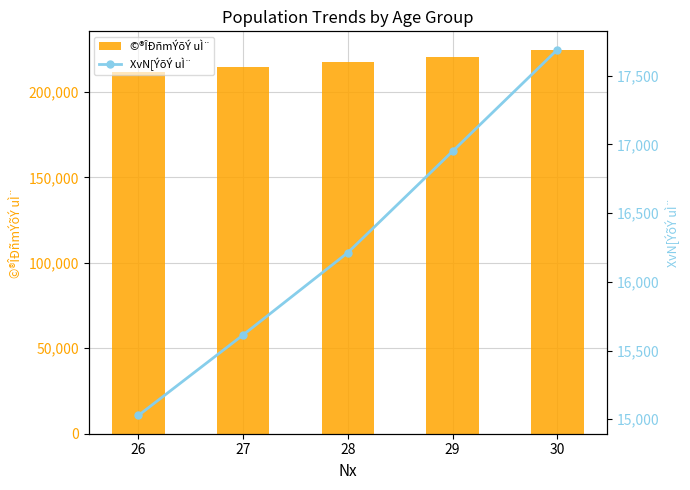

Reading left to right, extract all data points from this chart.

©®ÎÐñmÝõÝ uÌ¨: 211864	214563	217619	220401	224250
XvN[ÝõÝ uÌ¨: 15028	15614	16213	16950	17689